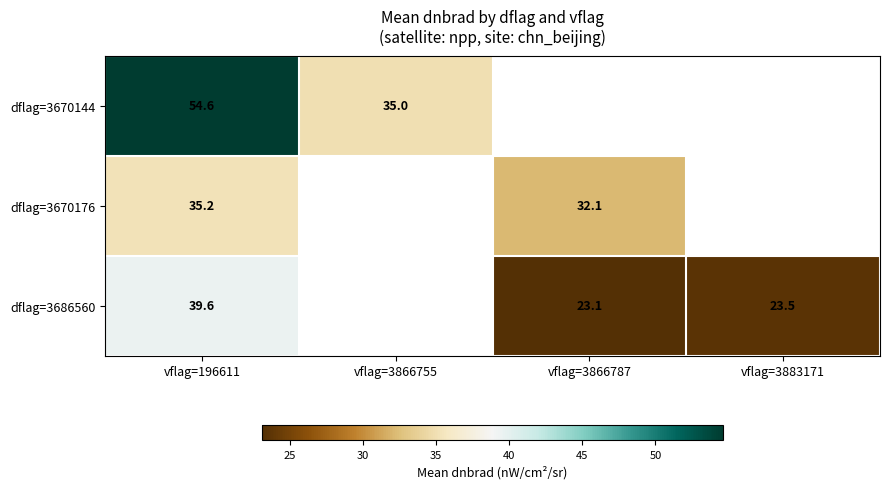

The dflag=3670176 series shows 44.4 at vflag=3866787. True or false?

False